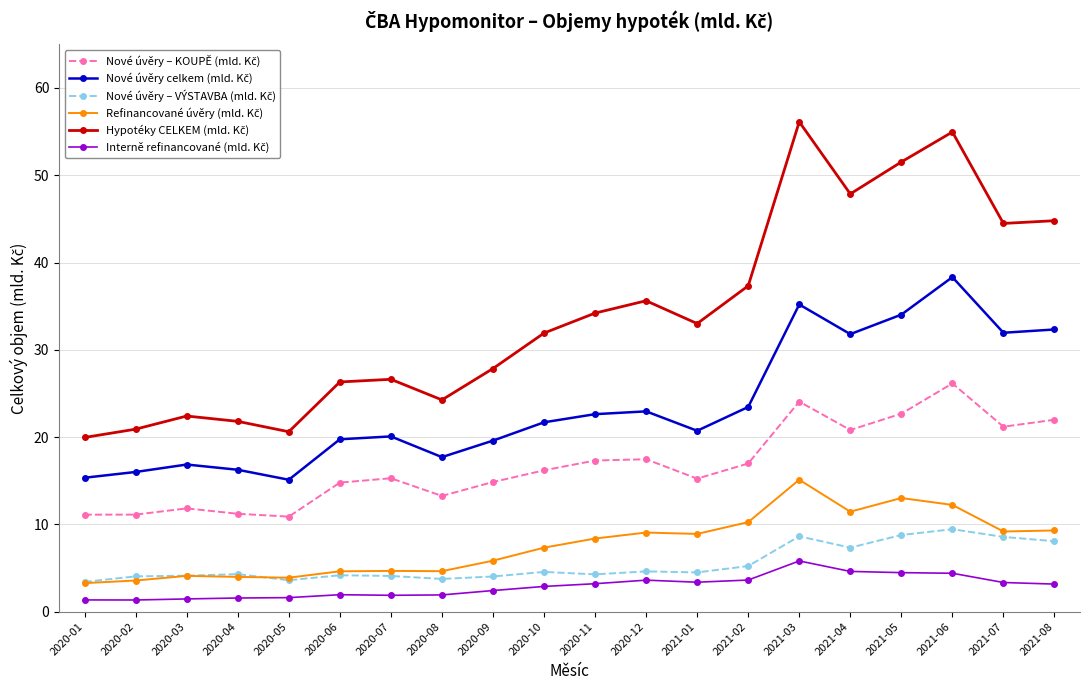

What is the spread (max minus min) of values at 2021-07?

41.1